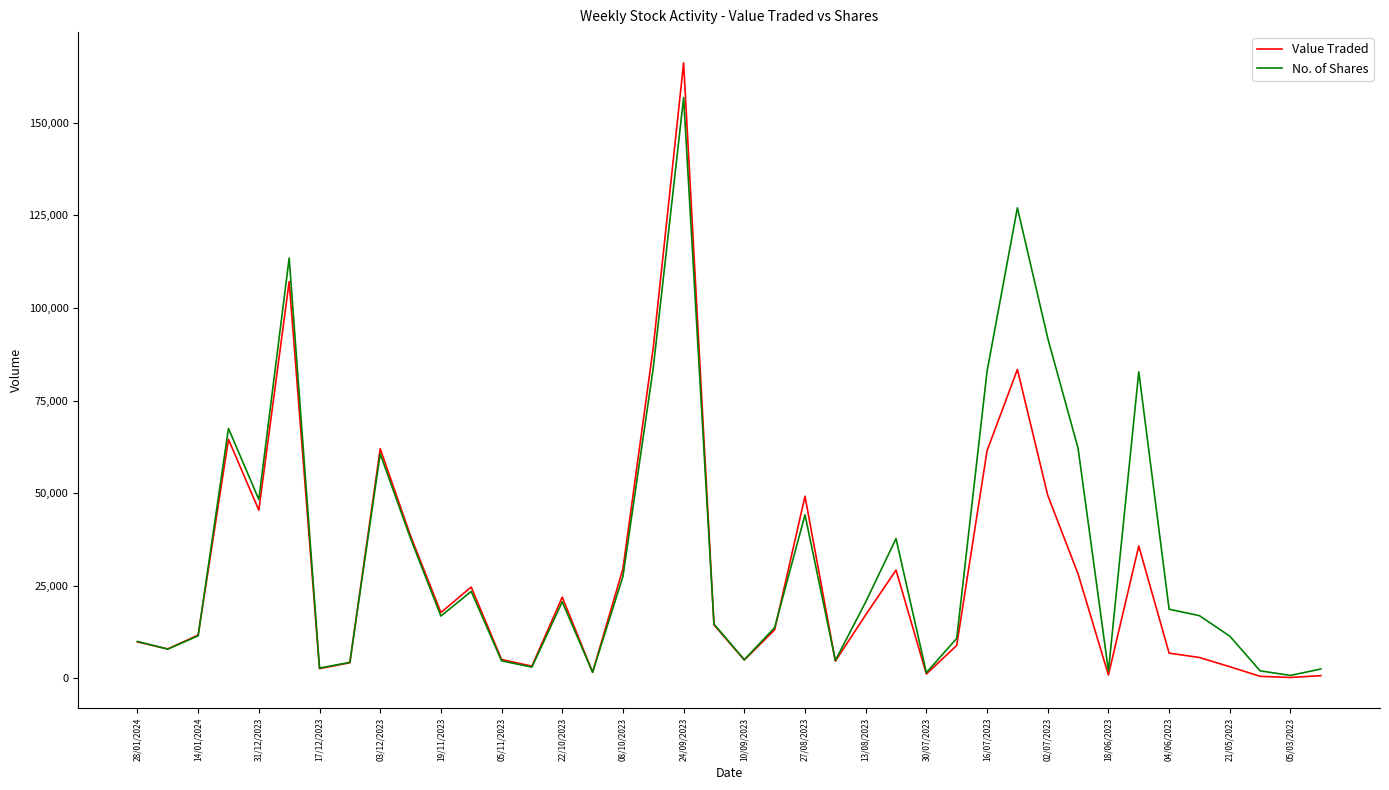

How many distinct data groups are displayed?

2